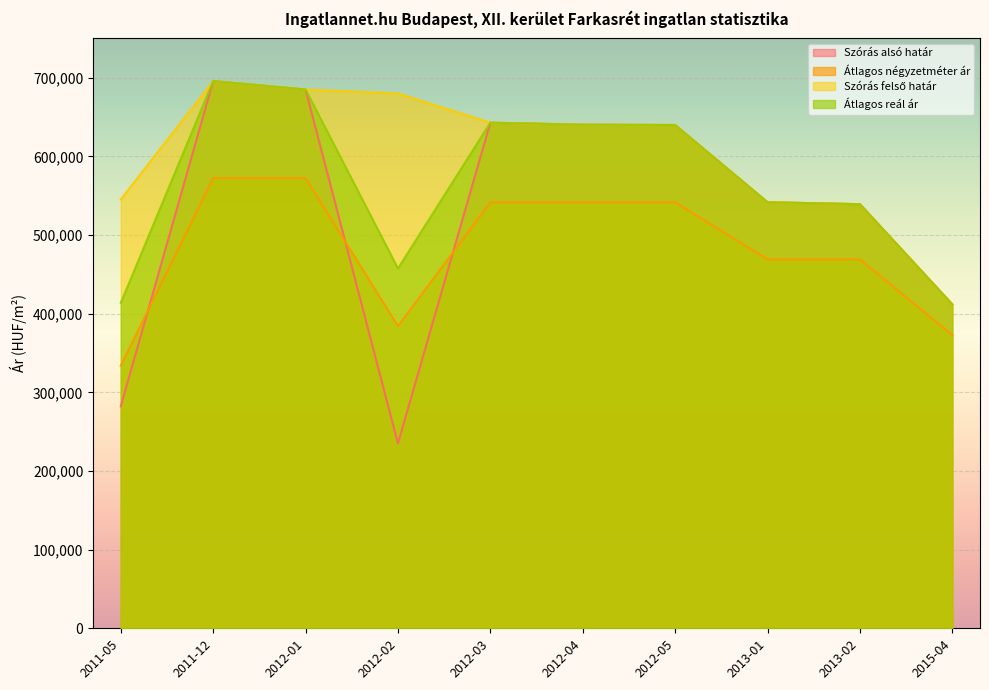

What are all the series names shown in the legend?

Szórás alsó határ, Átlagos négyzetméter ár, Szórás felső határ, Átlagos reál ár